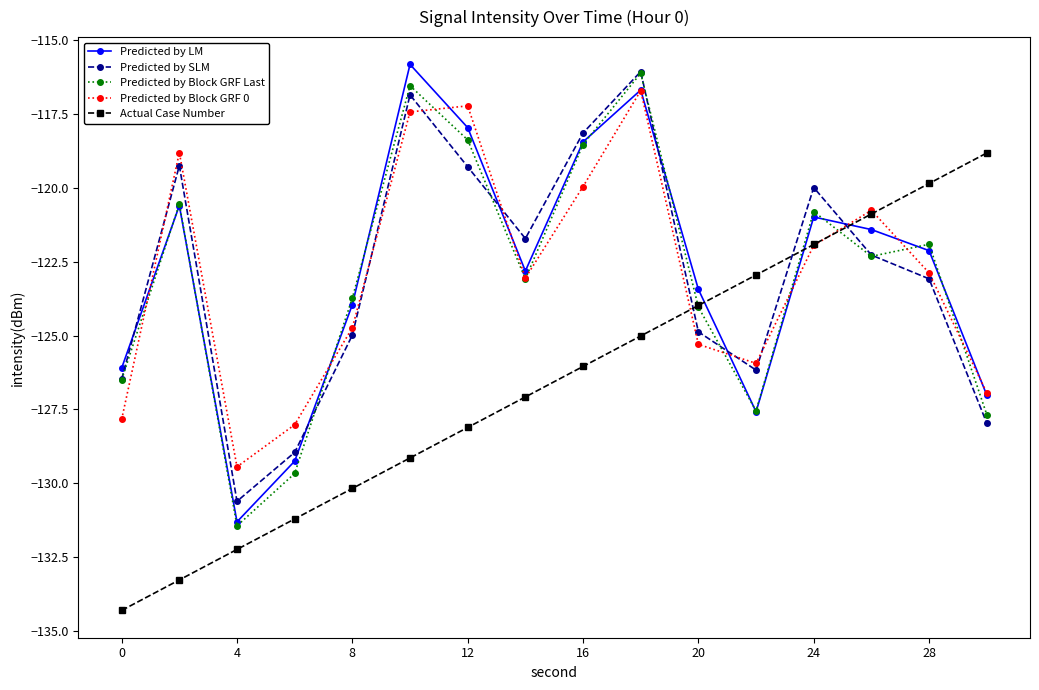

What is the value of the Predicted by SLM point at the 8th from the left?

-121.7